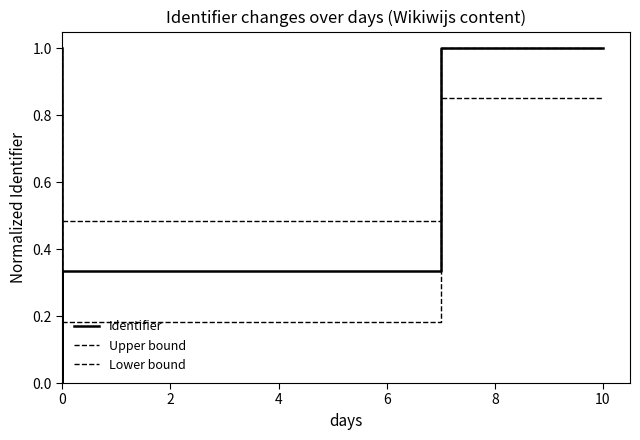

True or false: Lower bound has more than 0 interior local peaks.

False